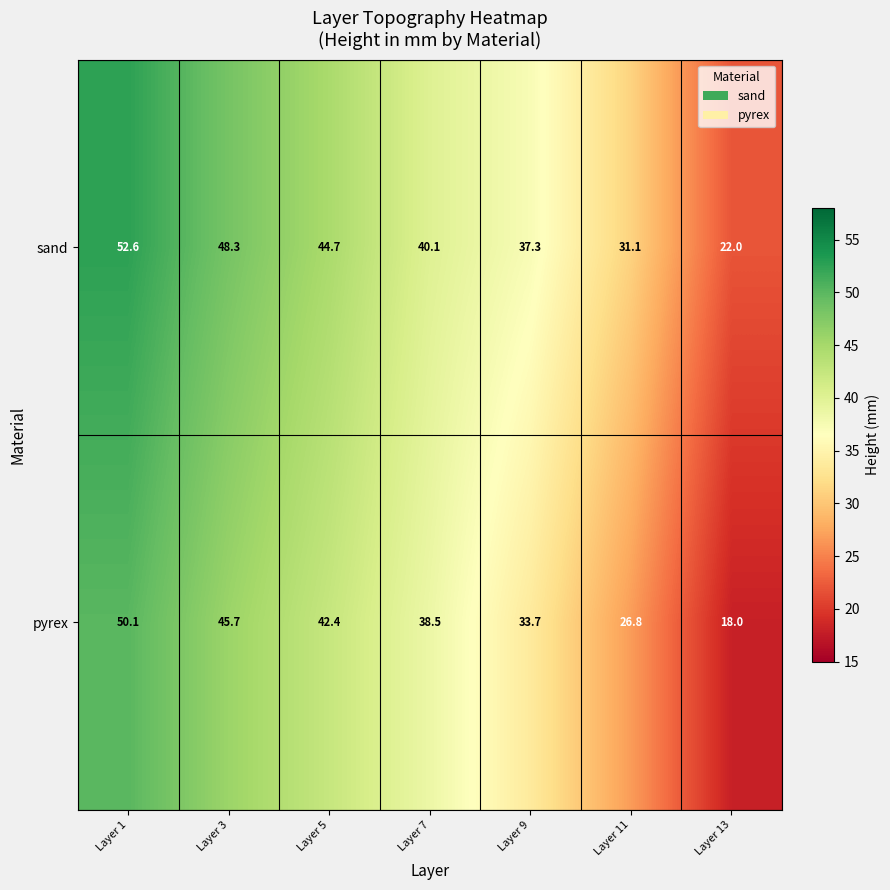

Count the number of categories in the chart.

7